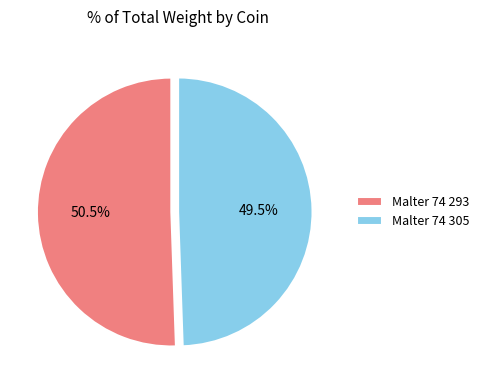

The Malter 74 305 slice represents 56% of the pie. True or false?

False